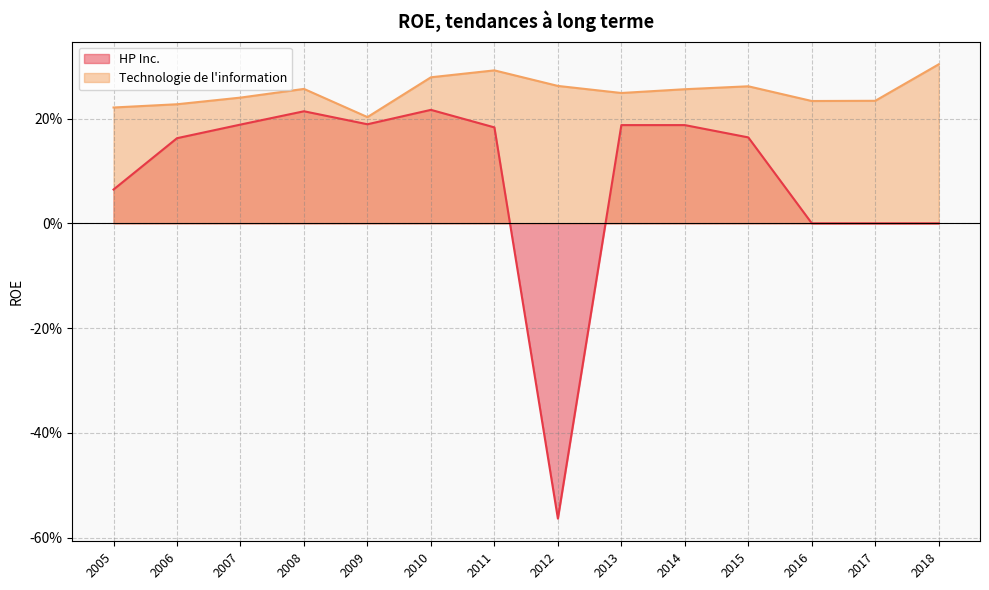

Is it true that HP Inc. equals 0.1 at 2015?

False